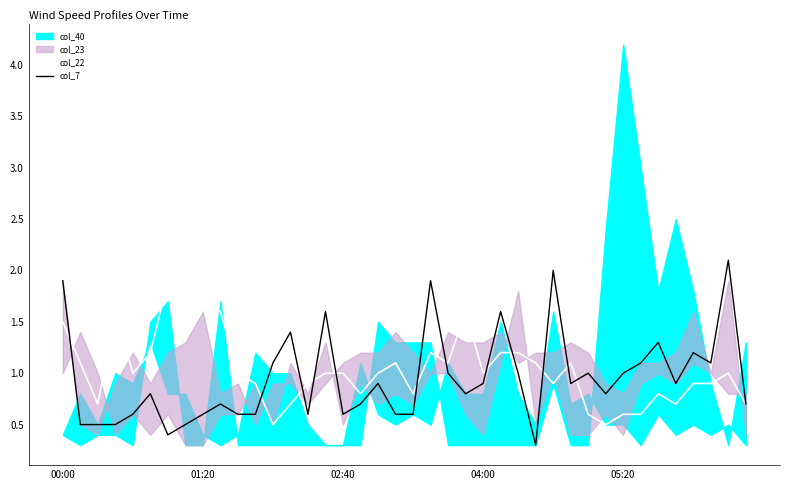

Which category has the highest value in the col_7 series?

38